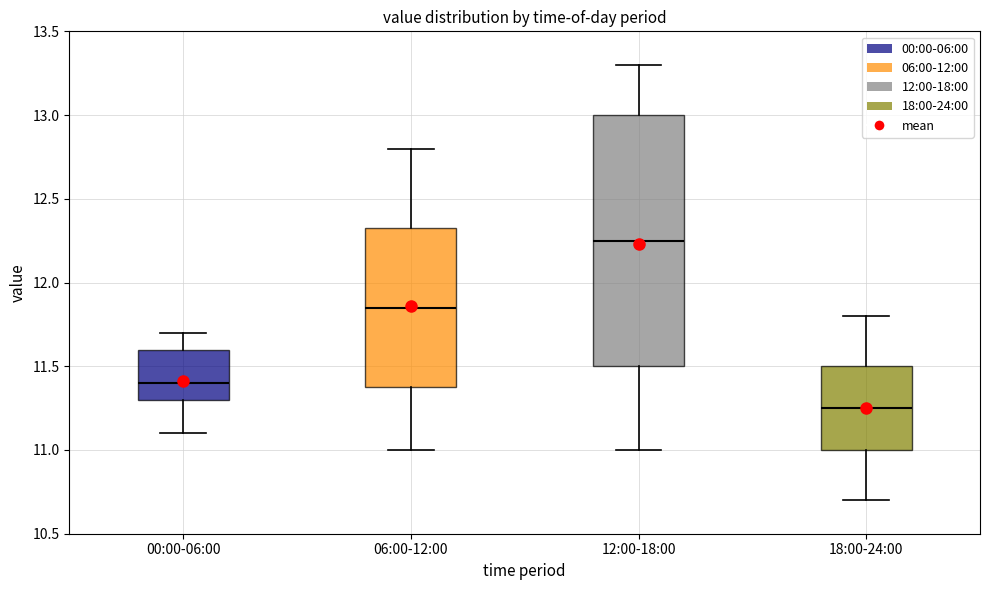

Which box has the lowest median line?

18:00-24:00